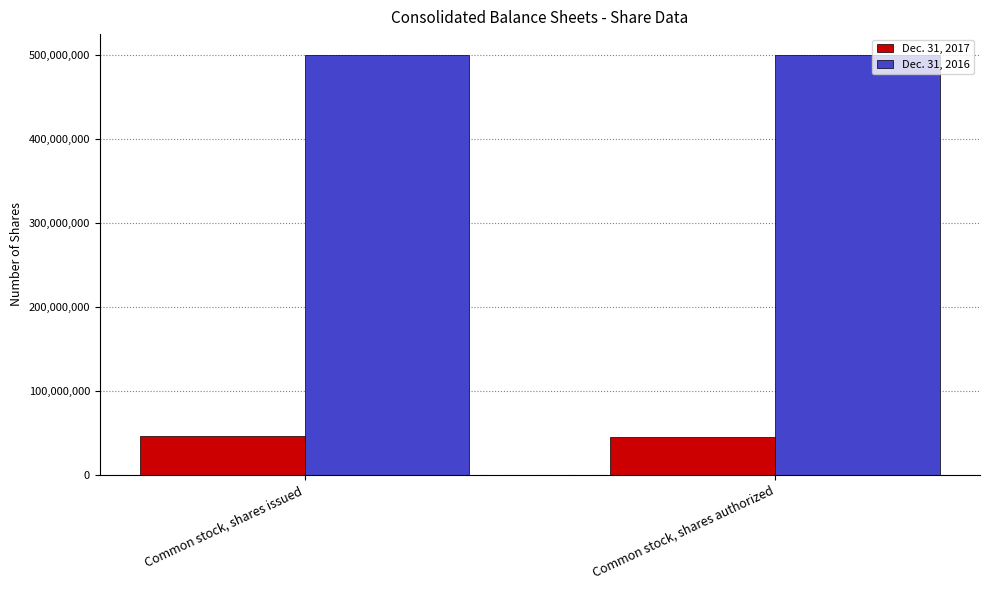

What is the minimum value for Dec. 31, 2017?

45533913